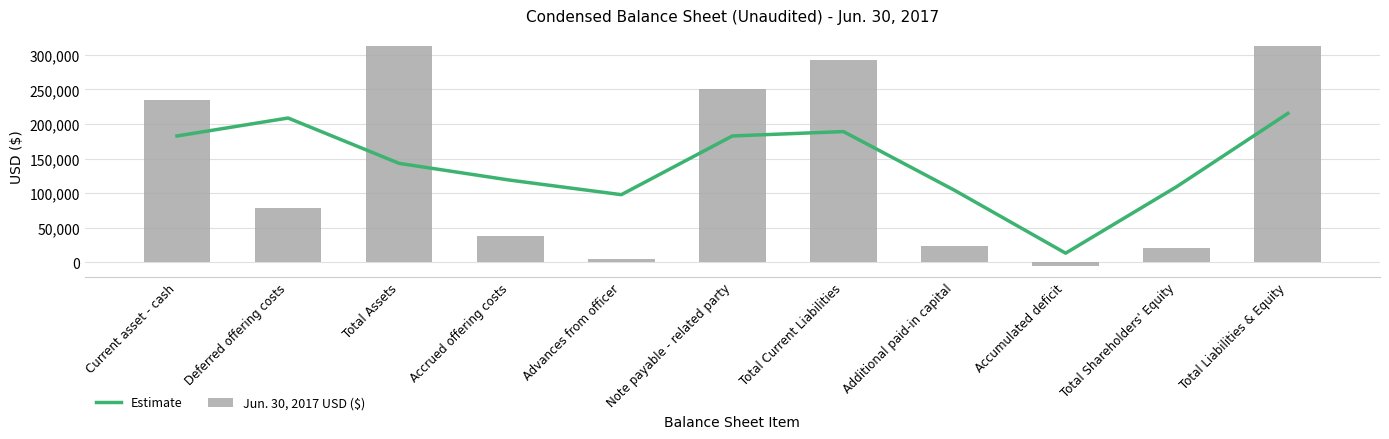

What is the average value of the Estimate series?

142151.7